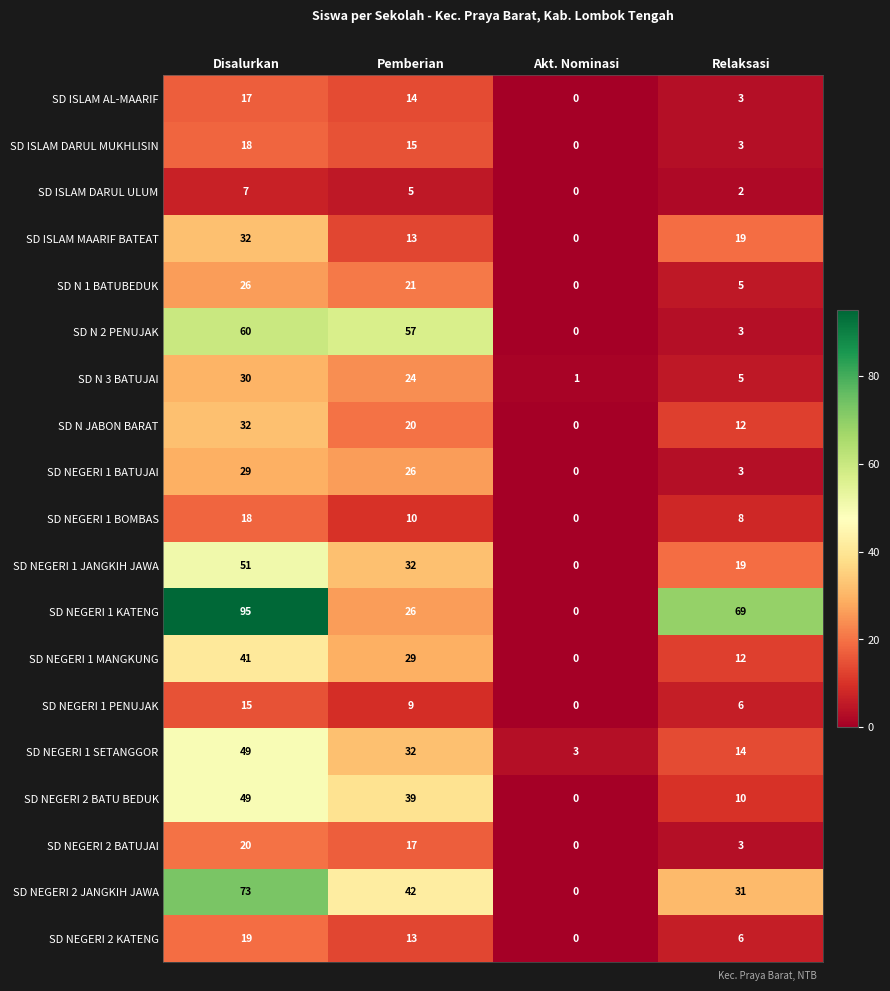

What value does the SD NEGERI 1 SETANGGOR series have at Disalurkan?

49